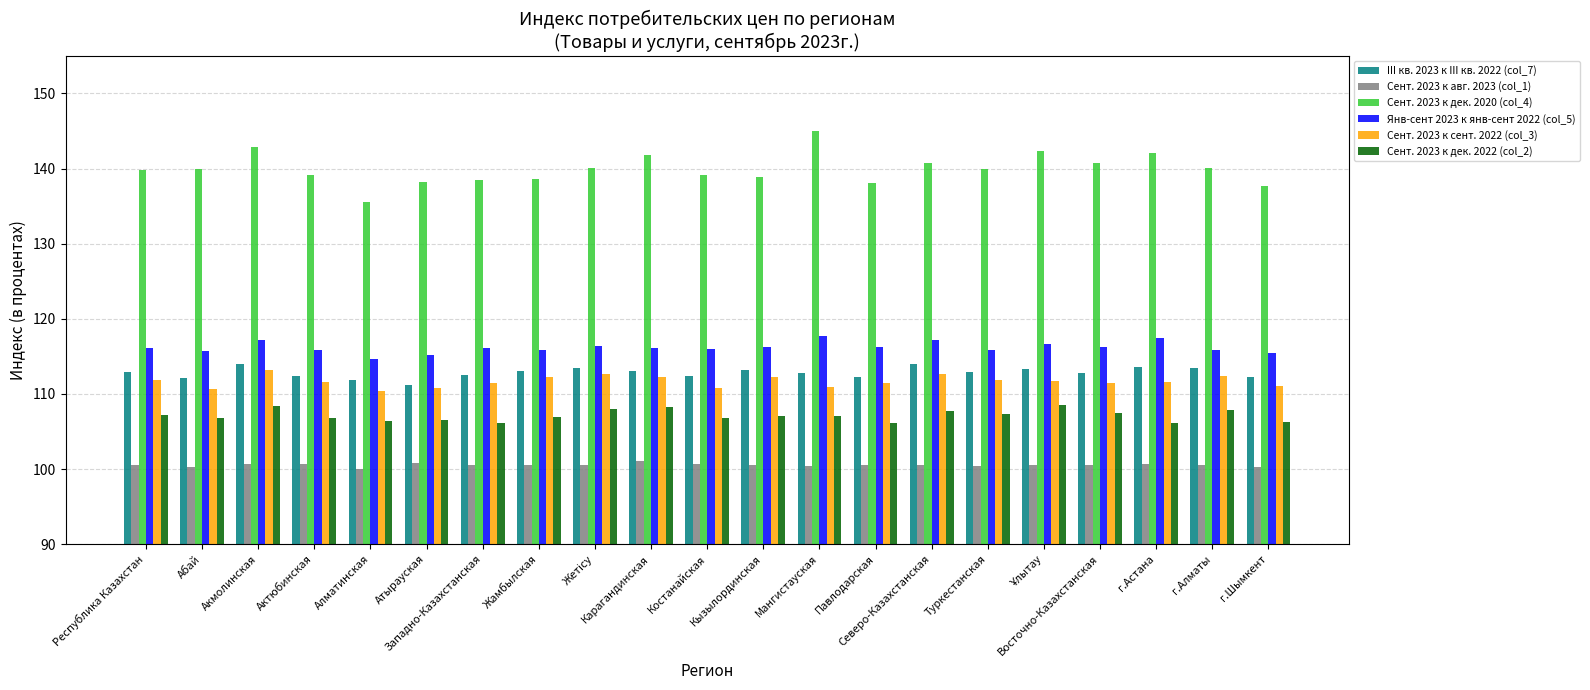

Is it true that Сент. 2023 к авг. 2023 (col_1) equals 100.6 at Республика Казахстан?

True